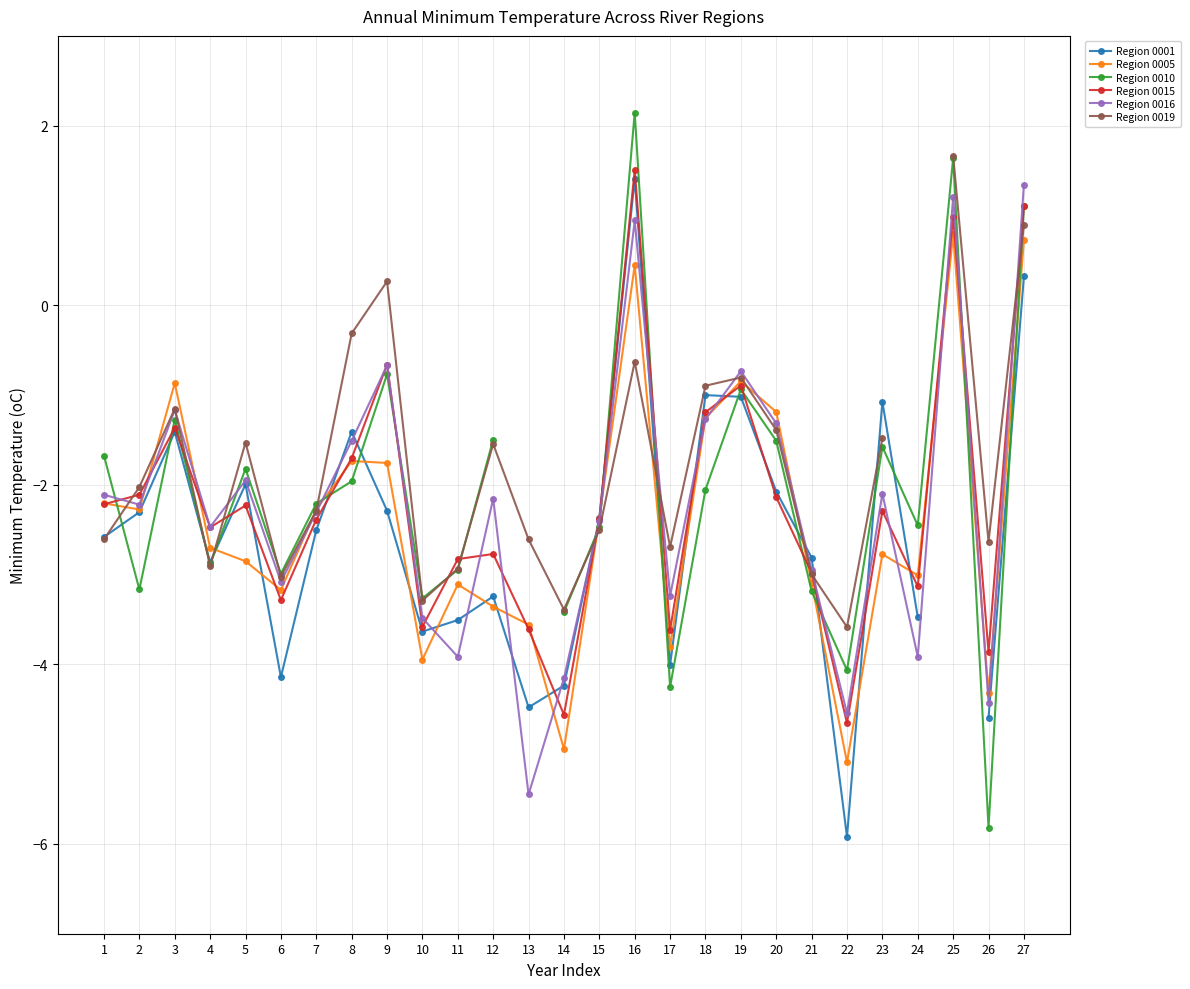

Which series changed the most between 13 and 27?

Region 0016